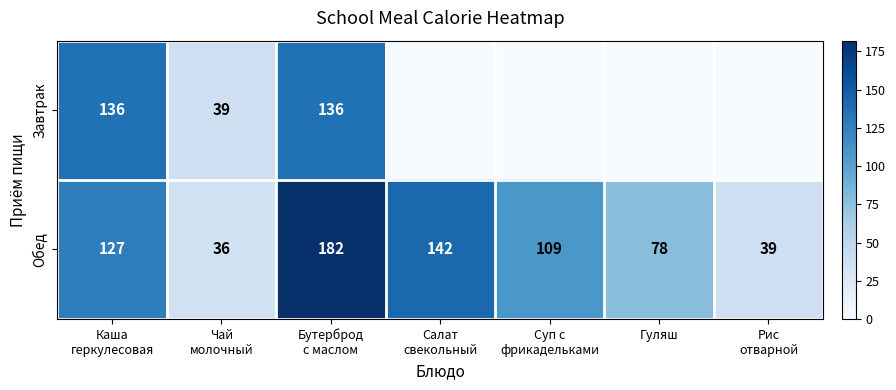

What is the average value of the Обед series?

102